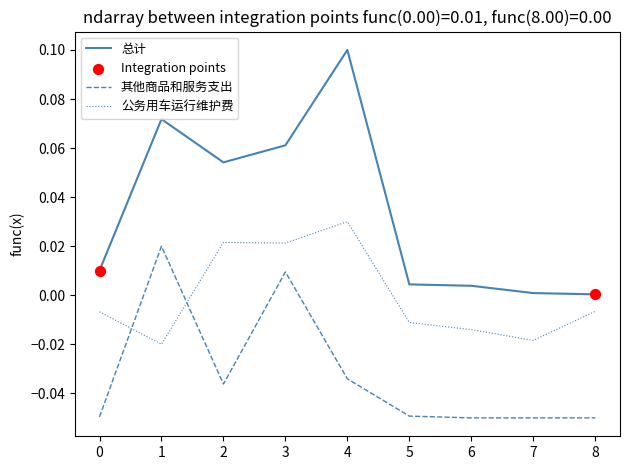

Which series has the largest total across all categories?

总计